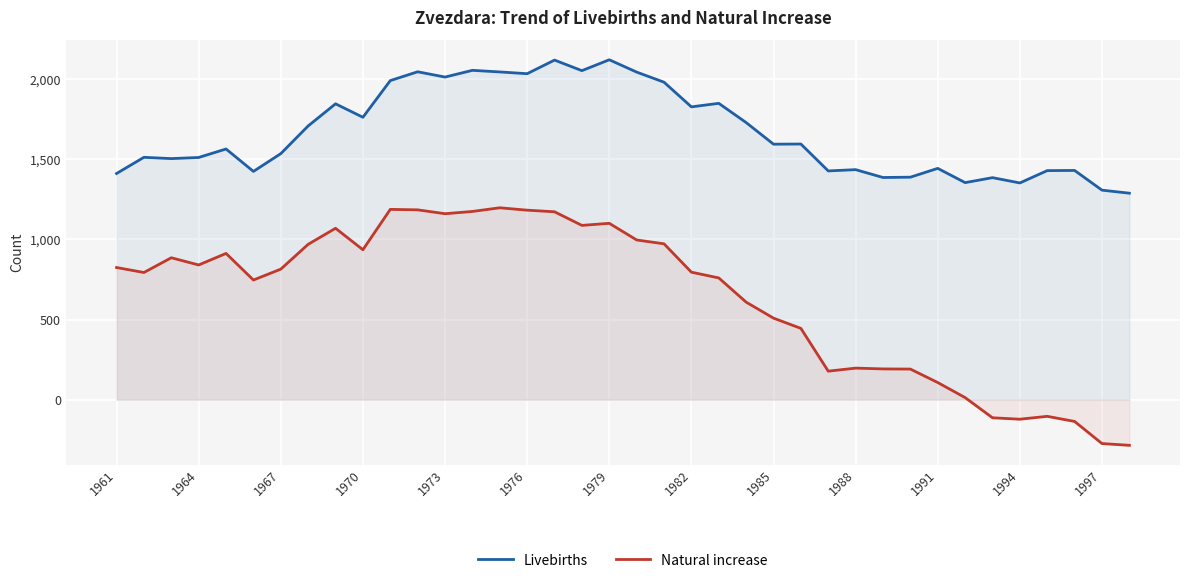

The value of Livebirths at 1985 is 1054. True or false?

False